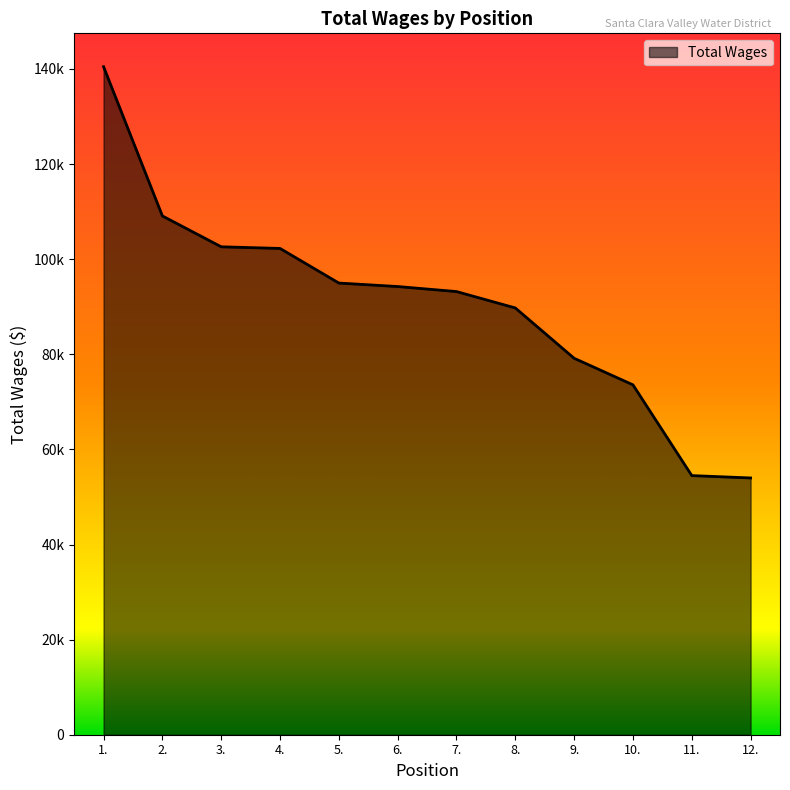

Which label corresponds to the largest value in the chart?

1.